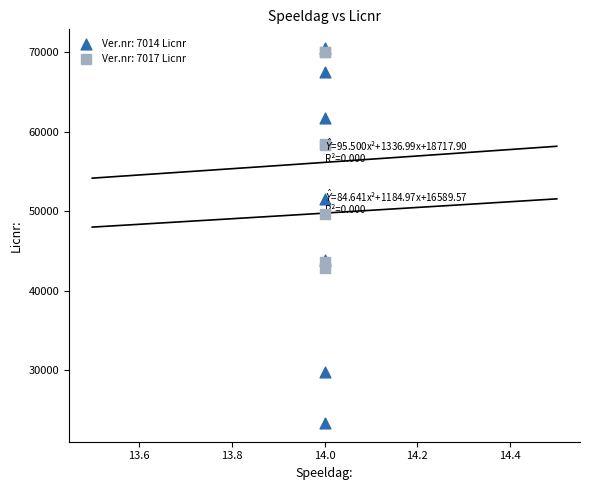

What are all the series names shown in the legend?

Ver.nr: 7014 Licnr, Ver.nr: 7017 Licnr